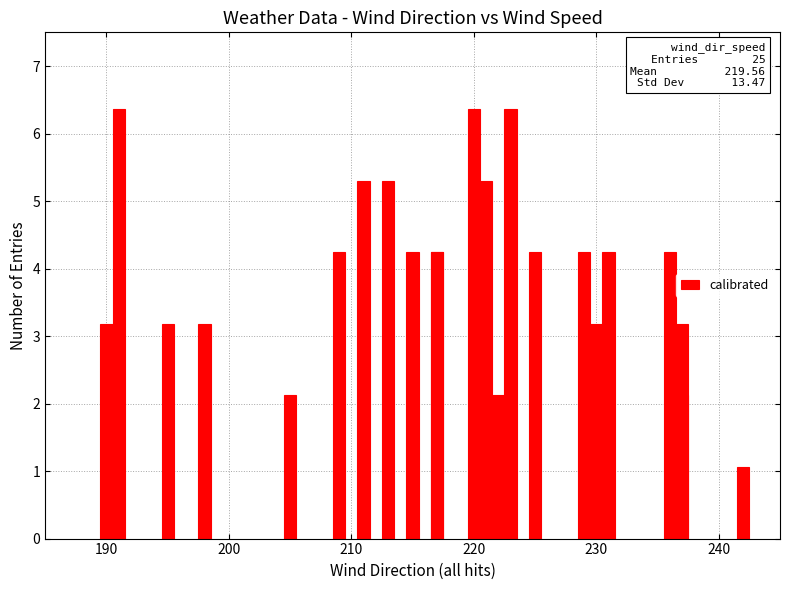

Are the bars grouped side by side (vs. stacked)?

No